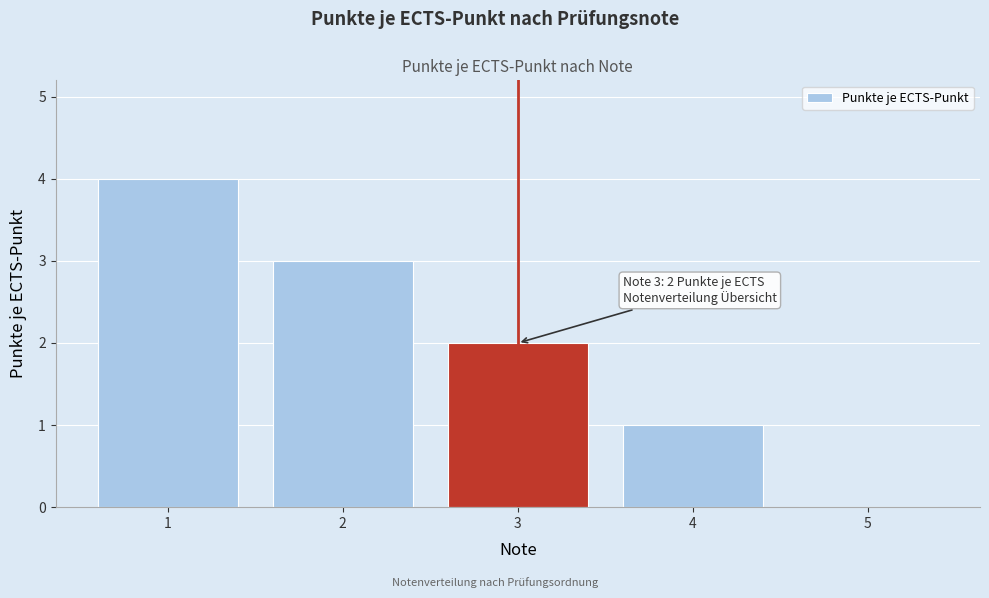

Reading right to left, transcribe all the data shown in this chart.

5=0	4=1	3=2	2=3	1=4